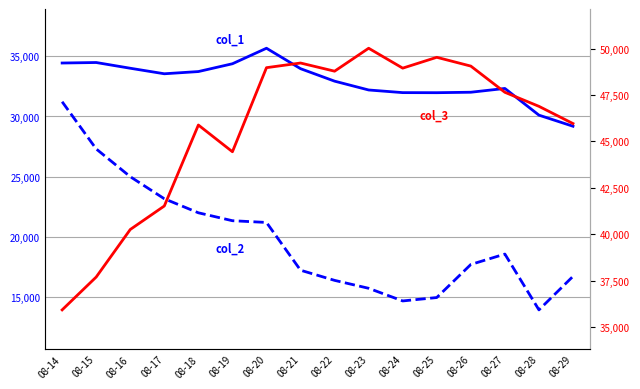

Reading right to left, what are all the values shown in this chart?

col_1: 29191	30110	32324	32010	31972	31978	32197	32928	33963	35657	34371	33724	33541	33999	34474	34432
col_2: 16747	13967	18593	17732	14990	14708	15756	16413	17255	21215	21359	22016	23179	25009	27310	31222
col_3: 45958	46886	47642	49054	49528	48944	50016	48780	49220	48969	44439	45879	41517	40250	37689	35919